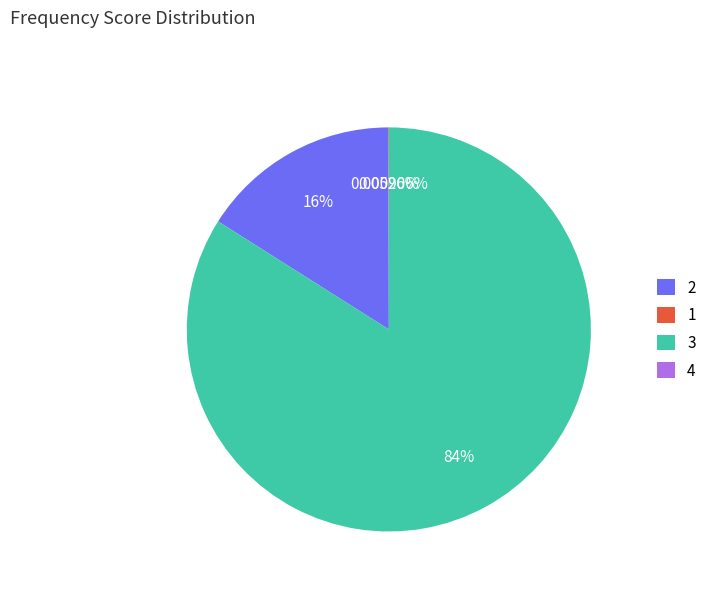

Is 3 the majority of the pie?

Yes